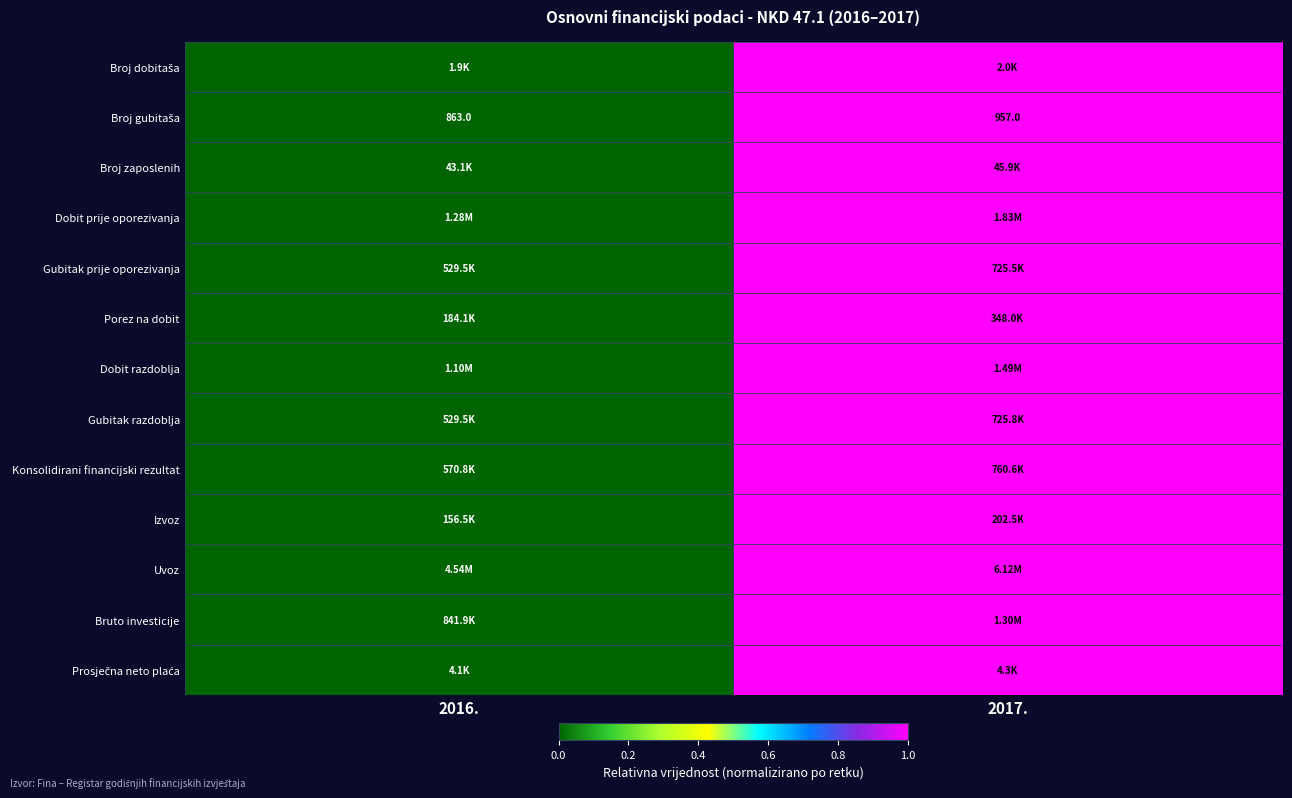

Rank the categories by Uvoz value from highest to lowest.

2017., 2016.